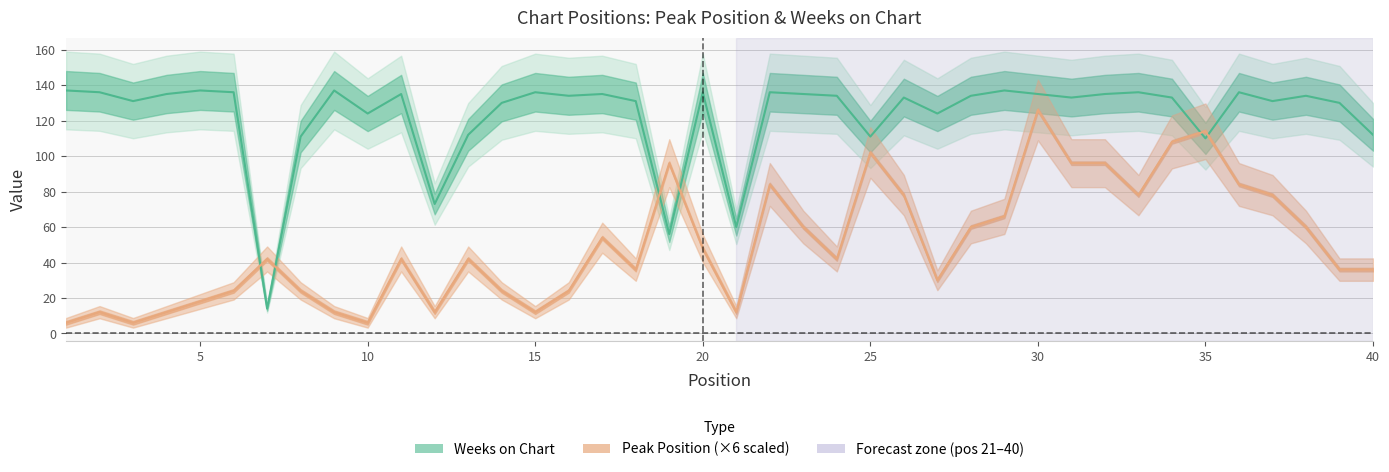

Is the value of Weeks on Chart at 30 greater than the value of Peak Position at 30?

Yes